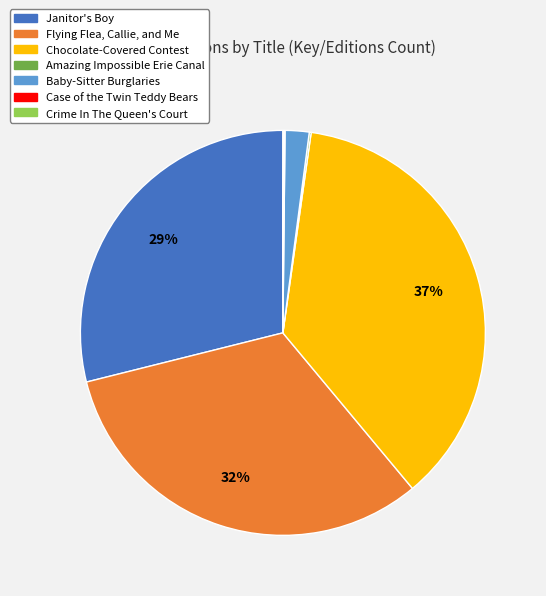

Is there any slice that represents more than half of the pie?

No